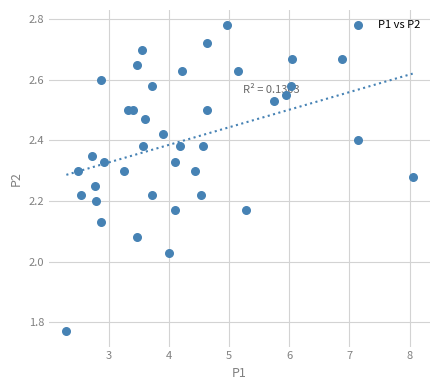

What is the range of Y values (max minus min)?

1.0